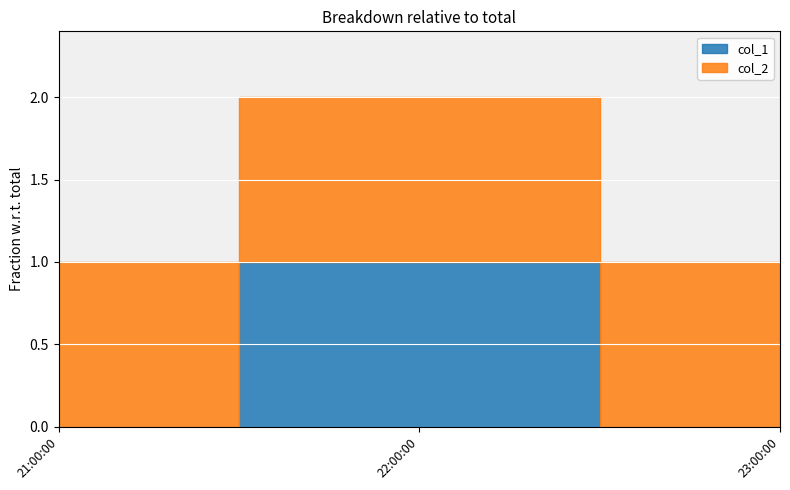

What is the difference between the highest and lowest values at 21:00:00?

1